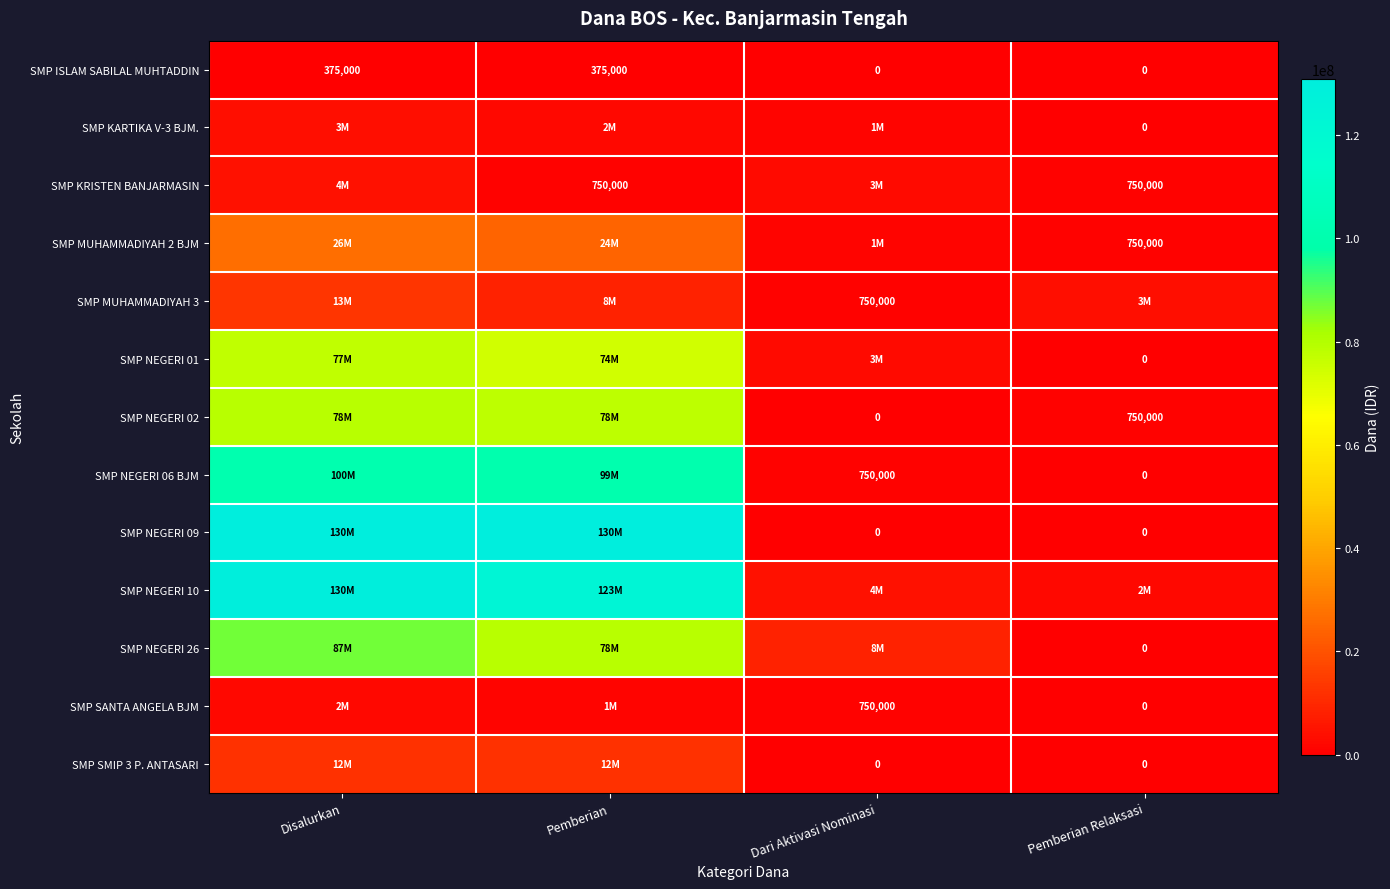

At how many categories does at least one series exceed 91054383?

2